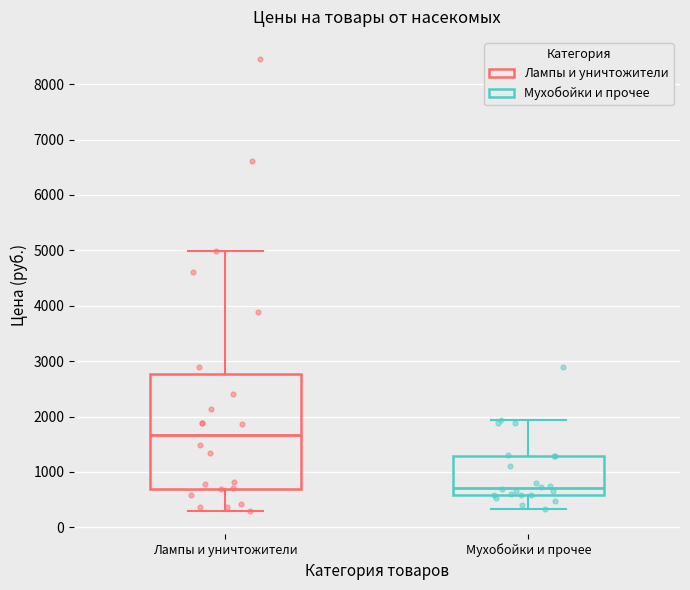

Reading left to right, read every box against the y-axis: the position of its median line, the range the box covers, and the ends of its whiskers. The values are not printed on the chart, so give them approximately, as read against the axis.

Лампы и уничтожители: median 1700, box 700 to 2800, whiskers 300 to 5000
Мухобойки и прочее: median 700, box 600 to 1300, whiskers 300 to 1900